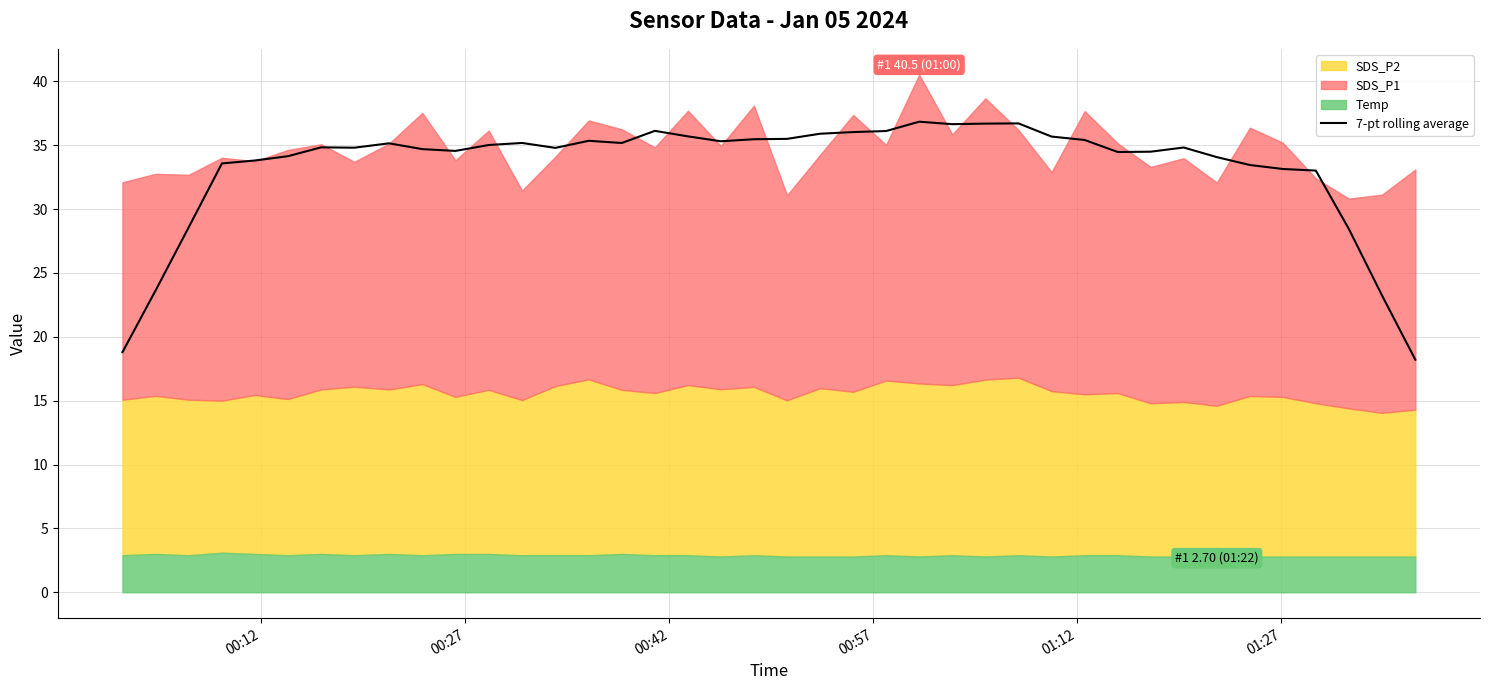

Read the value at 14.

35.3